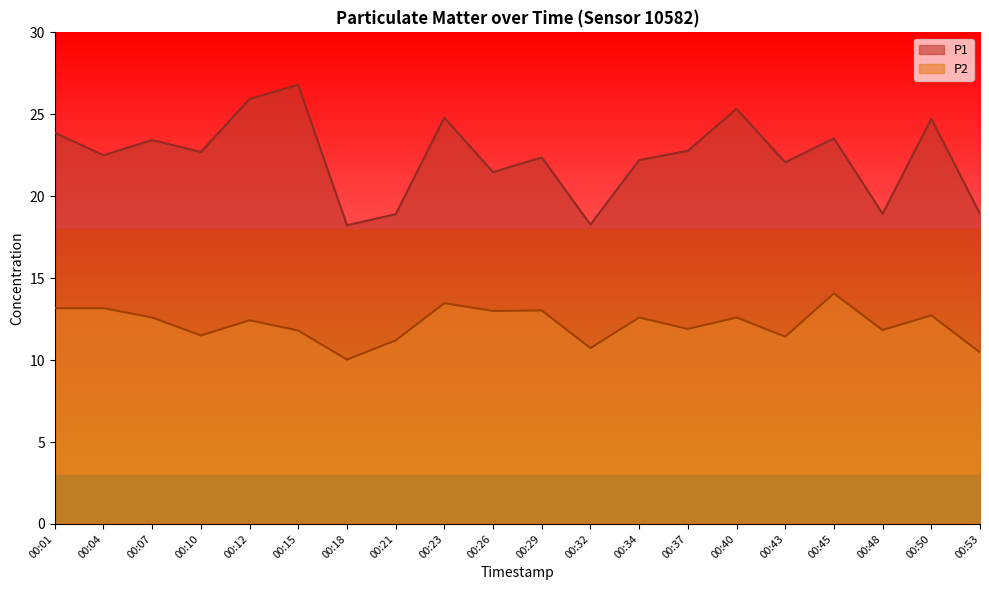

What is the maximum value for P2?

14.1